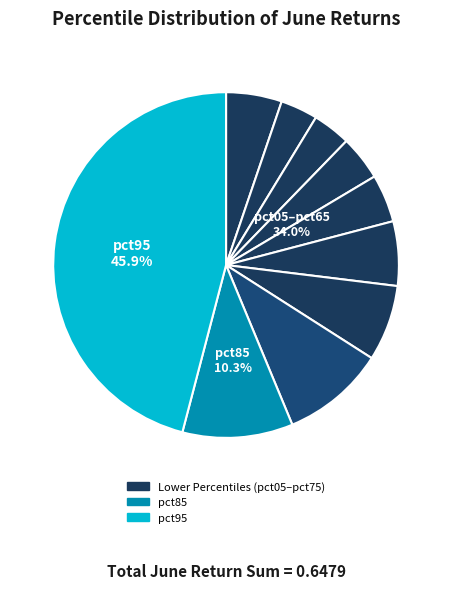

The pct85 slice represents 10% of the pie. True or false?

True